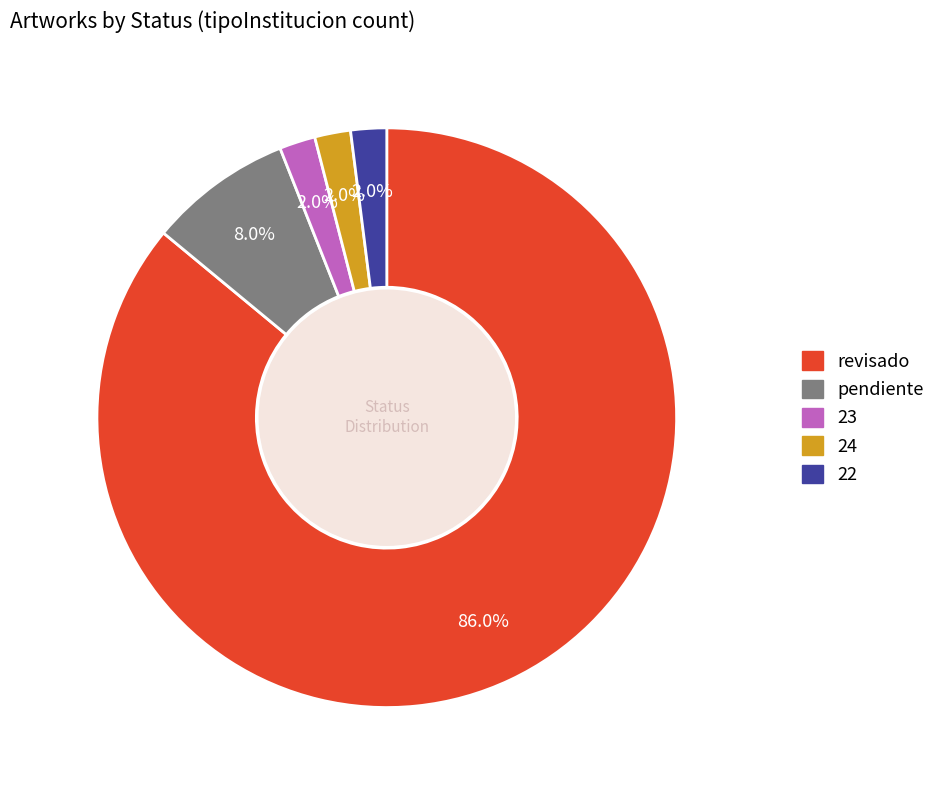

True or false: pendiente accounts for 8% of the total.

True